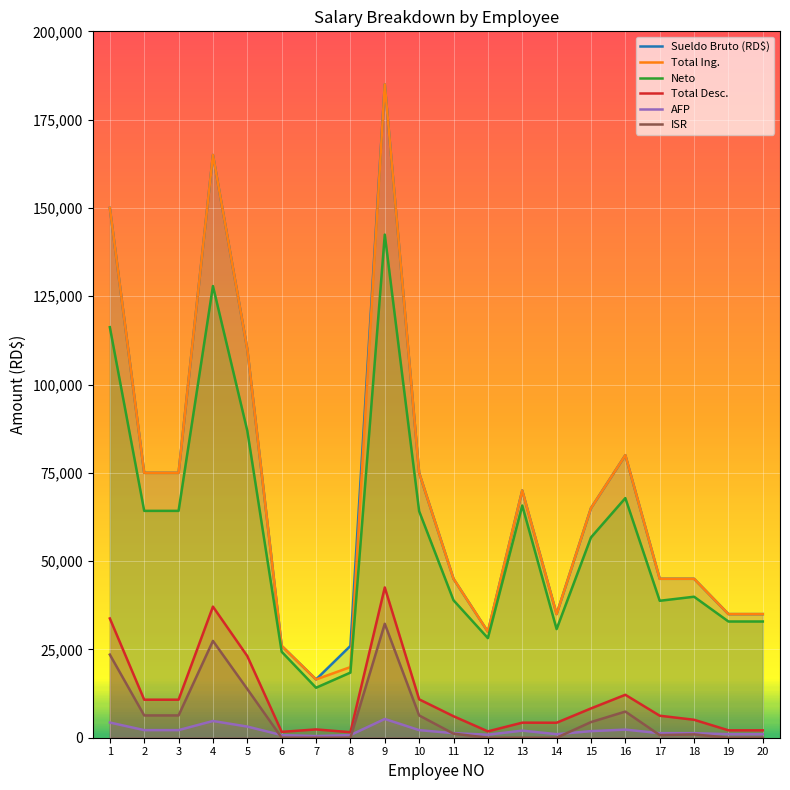

The Neto series shows 127882.2 at 4. True or false?

True